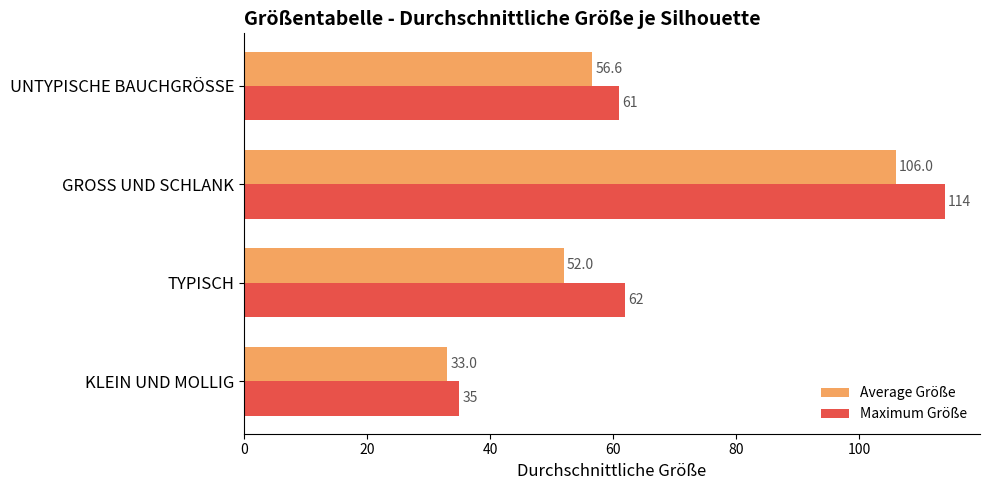

Read the Maximum Größe value at KLEIN UND MOLLIG.

35.0